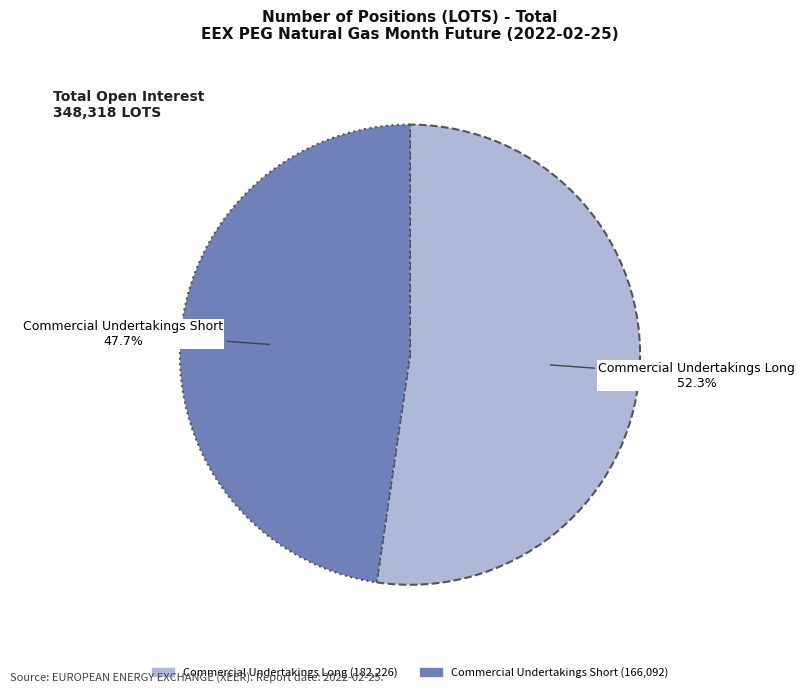

Does any single category account for the majority?

Yes